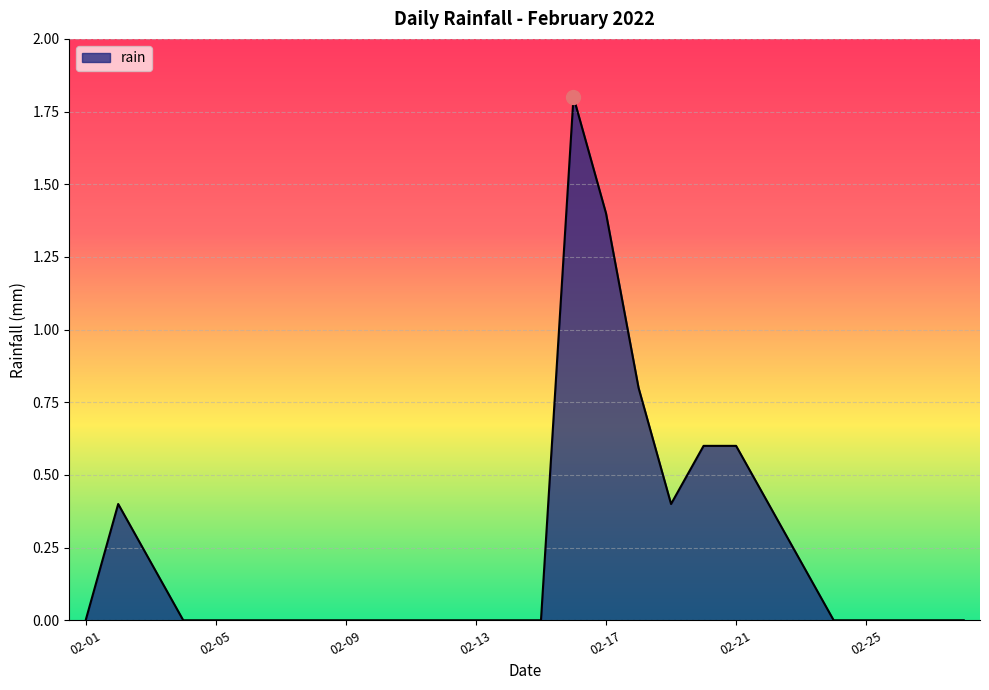

How many values are between 0 and 1?

26